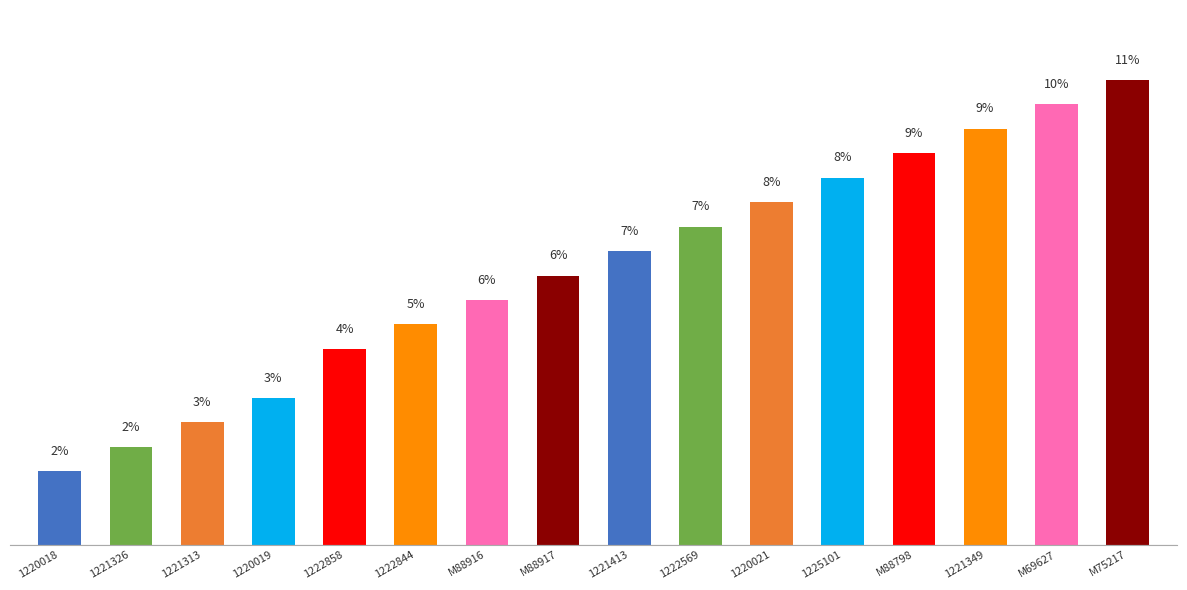

The value at 1220019 is 5.8. True or false?

False